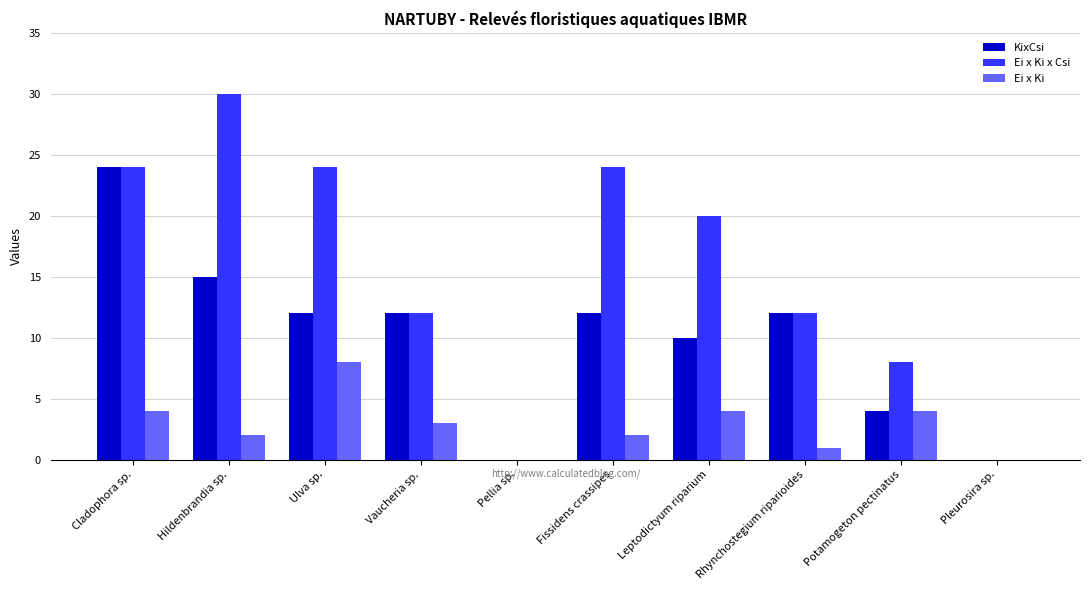

The value of KixCsi at Vaucheria sp. is 12. True or false?

True